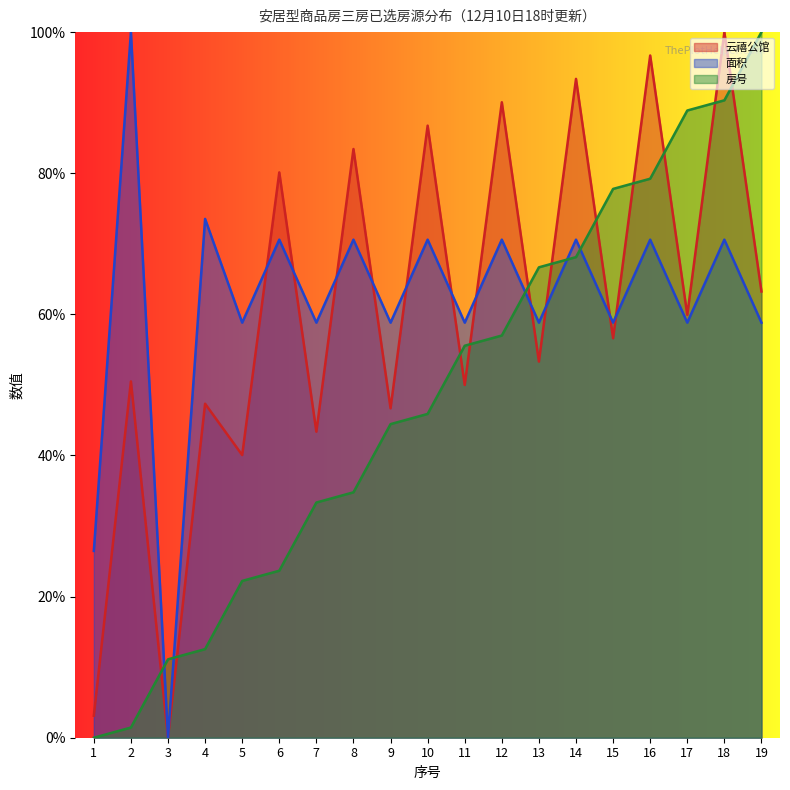

Which series has the largest total across all categories?

面积